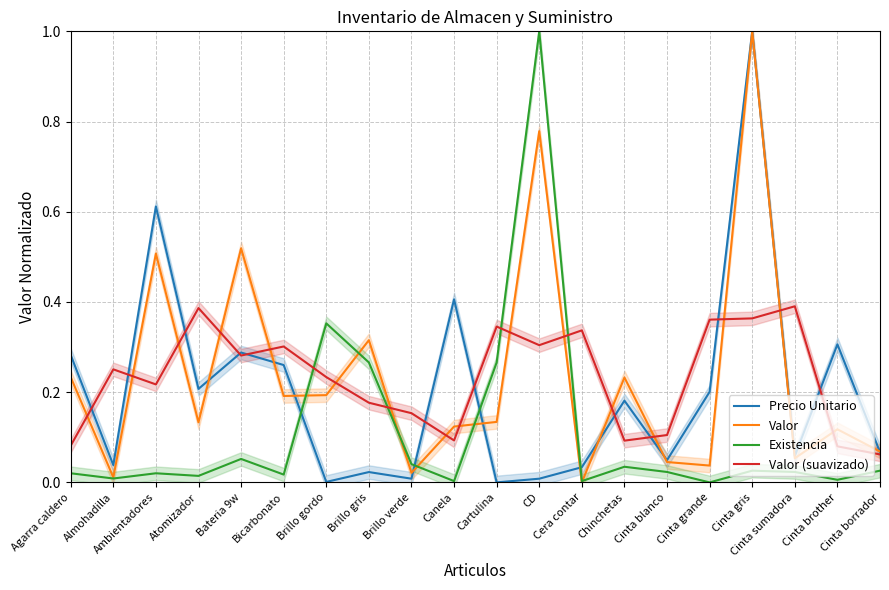

How many interior local valleys does the Existencia series have?

7